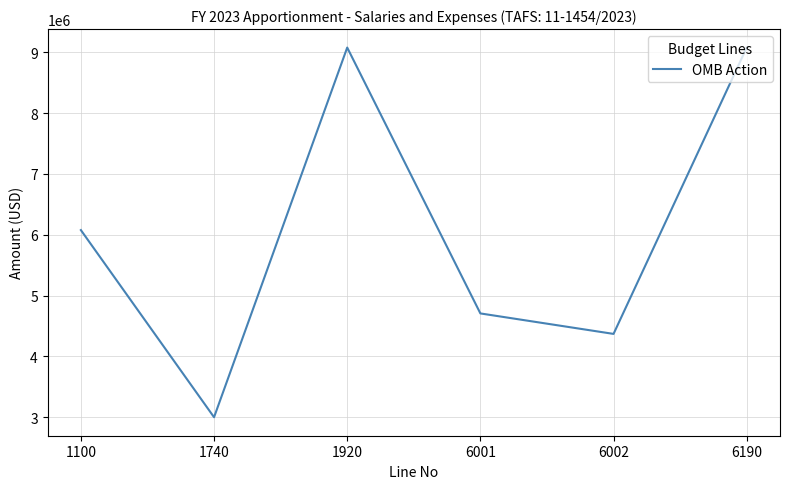

What is the smallest value displayed?

3000000